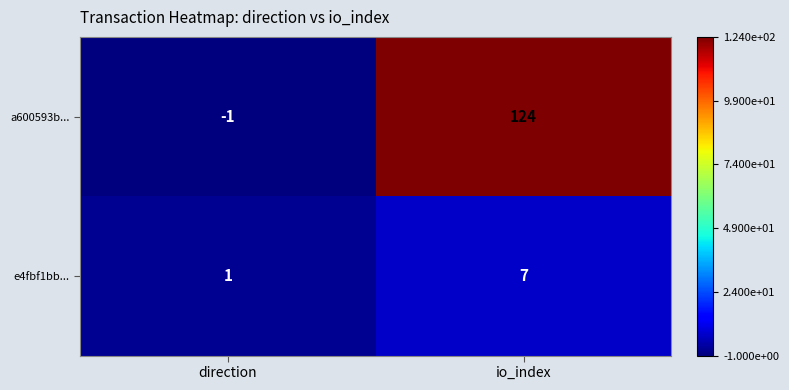

Reading left to right, list all the values displayed in this chart.

a600593b...: direction=-1	io_index=124
e4fbf1bb...: direction=1	io_index=7